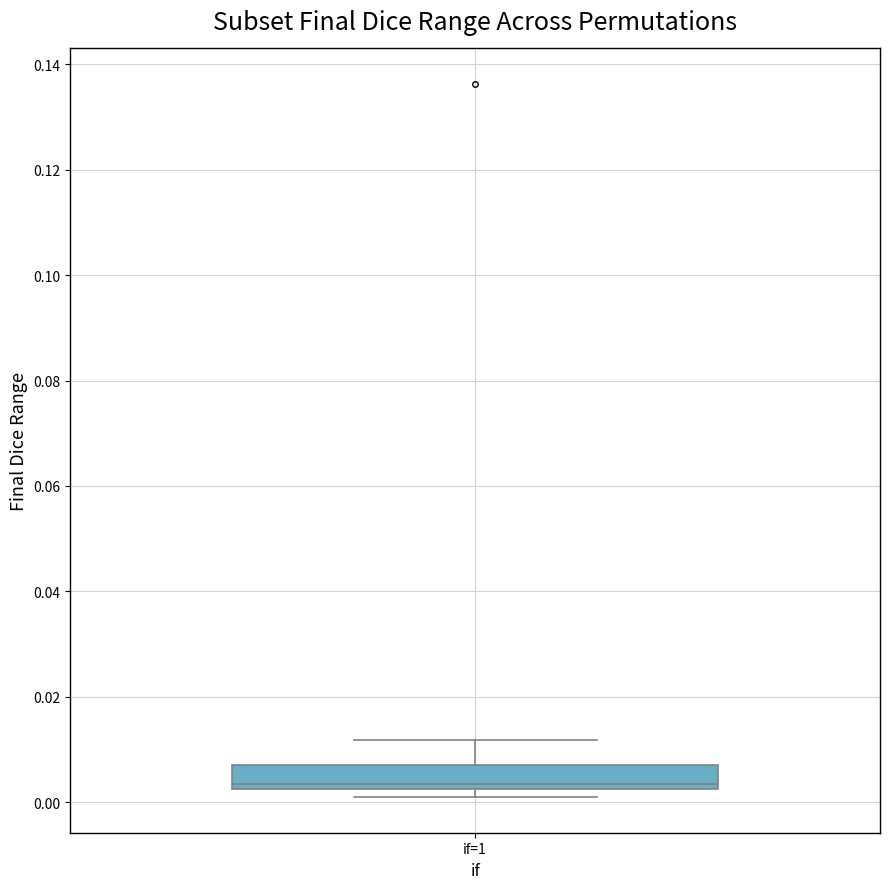

Transcribe this box plot: give where the median line is, the range the box spans, and where the two whiskers end, as read against the y-axis. The values are not printed on the chart, so give them approximately, as read against the axis.

median 0.004, box 0.002 to 0.006, whiskers 0.000 to 0.012